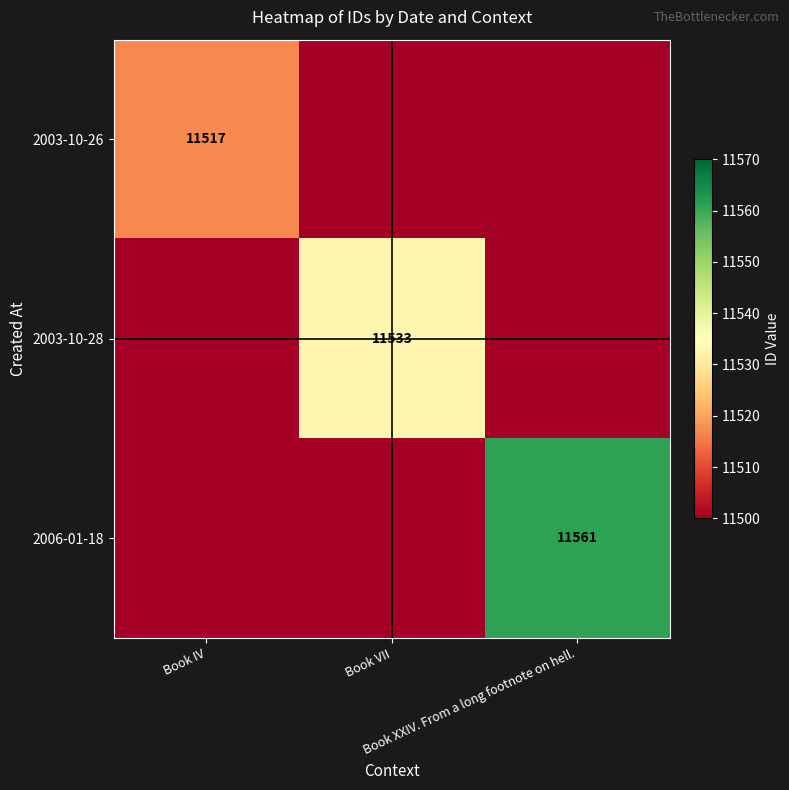

How many positive values does the 2006-01-18 series have?

1